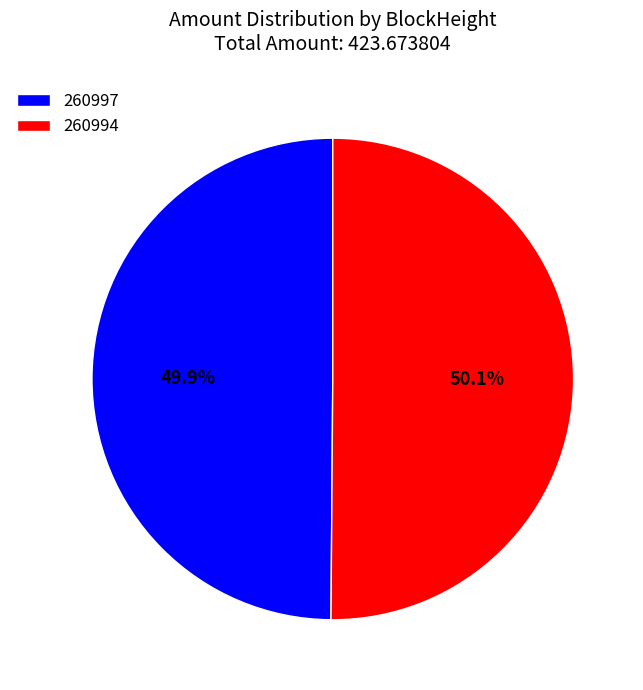

Count the number of slices in the pie.

2